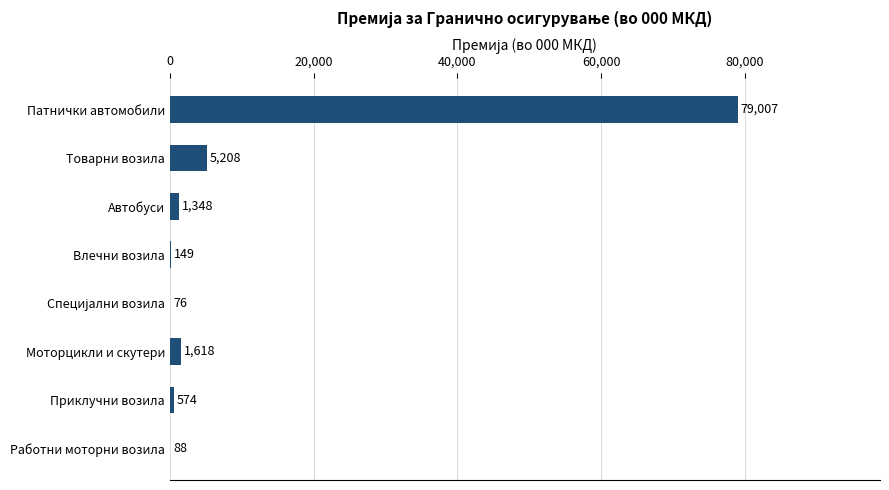

What is the ratio of the value at Приклучни возила to the value at Работни моторни возила?

6.5